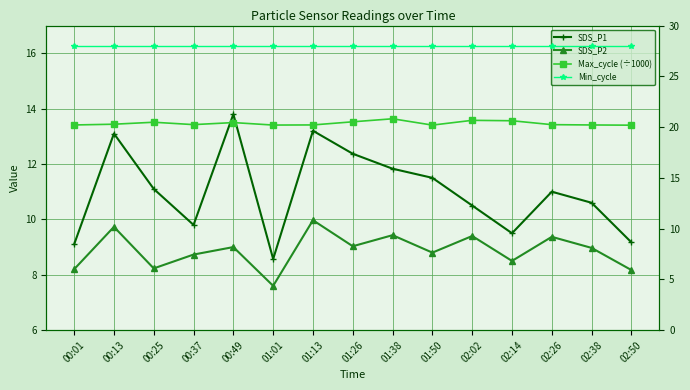

How many interior local valleys does the SDS_P2 series have?

5